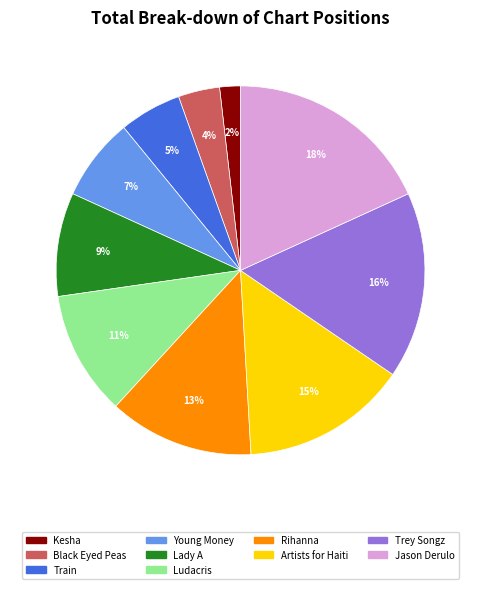

Count the number of slices in the pie.

10